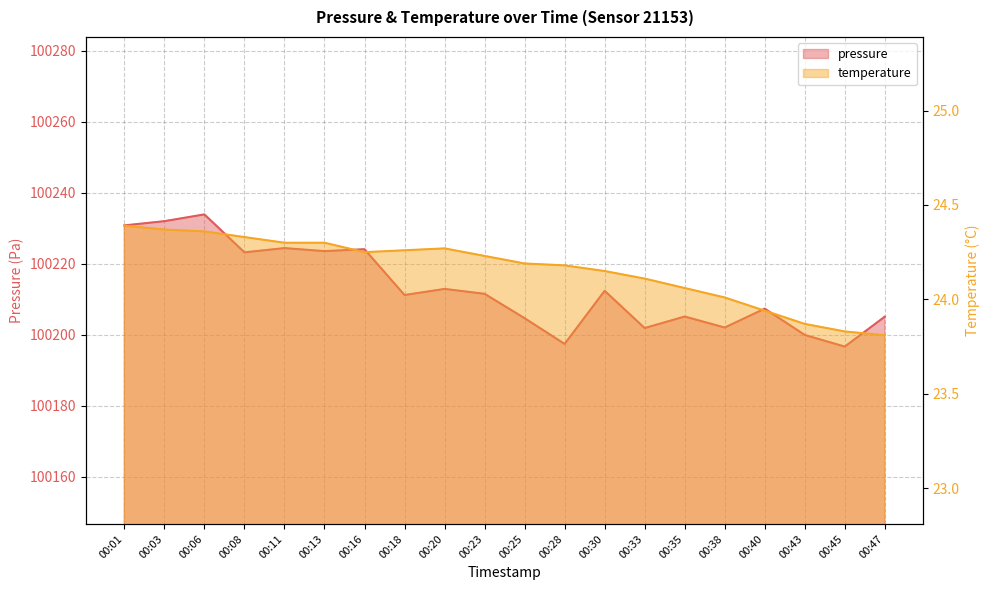

Rank the series by their average value, from highest to lowest.

pressure, temperature